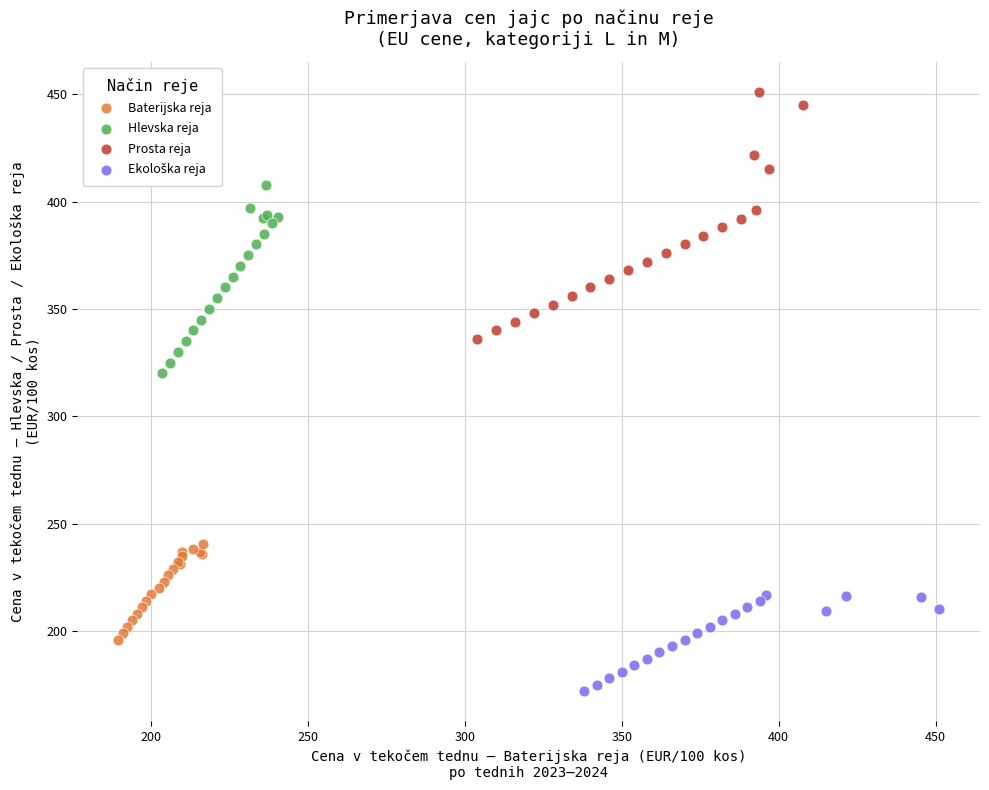

Which series has the widest spread of Y values?

Prosta reja